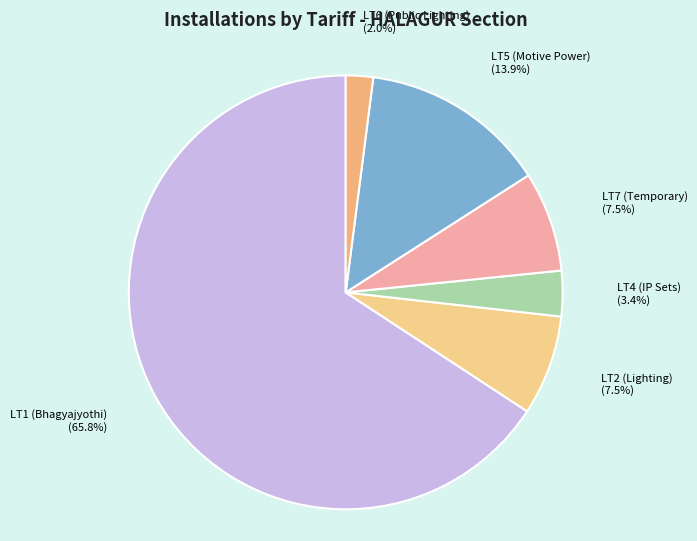

Approximately how many times larger is the value at LT4 (IP Sets) compared to LT2 (Lighting)?

0.5